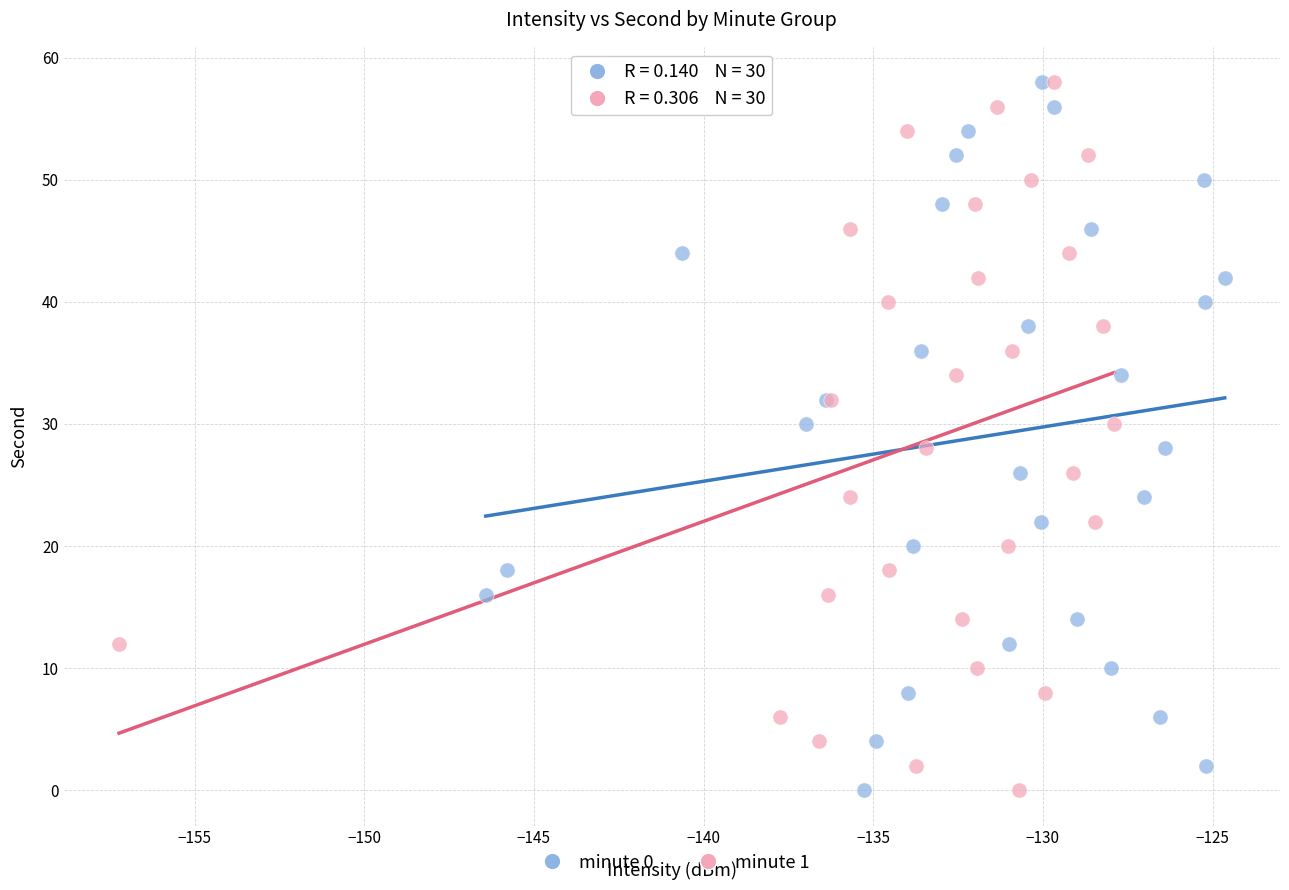

What are all the series names shown in the legend?

minute 0, minute 1